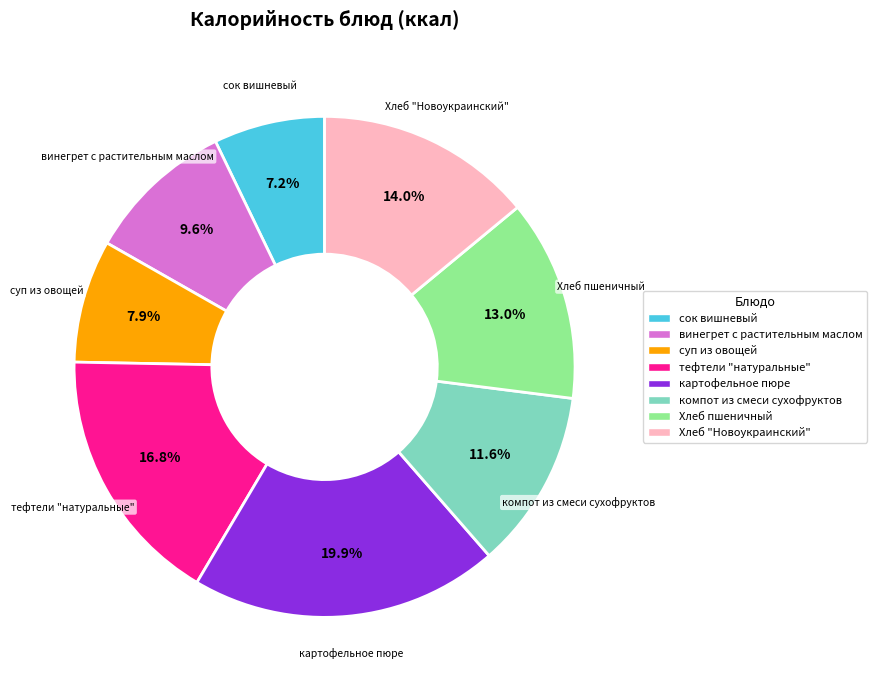

Combined, what portion of the pie is винегрет с растительным маслом and Хлеб пшеничный?

22.6%